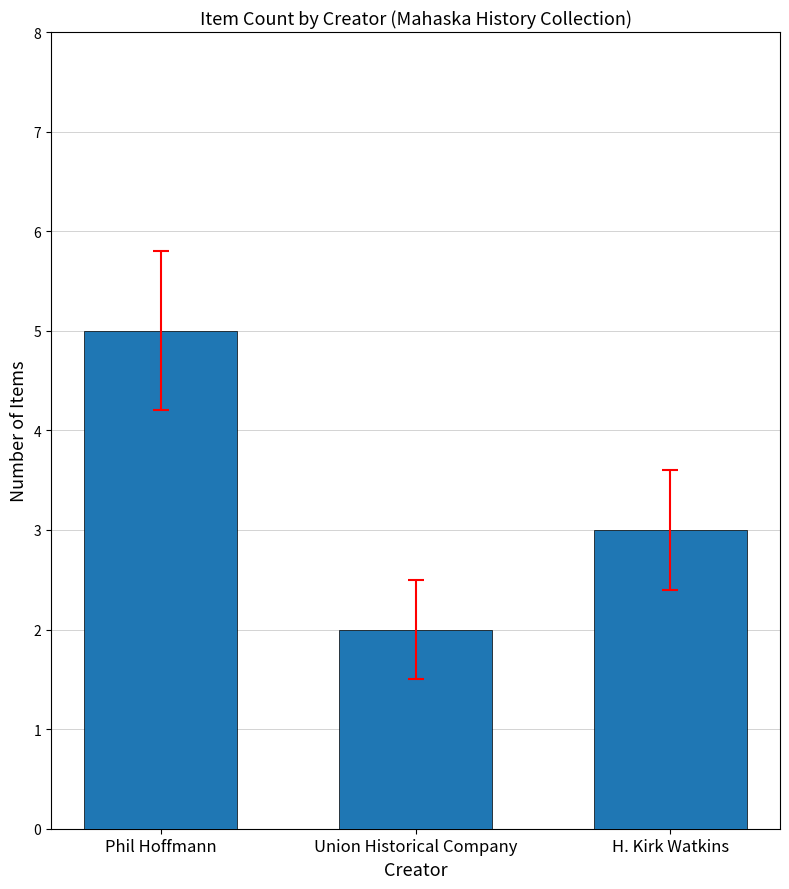

What is the difference between the second highest and minimum values?

1